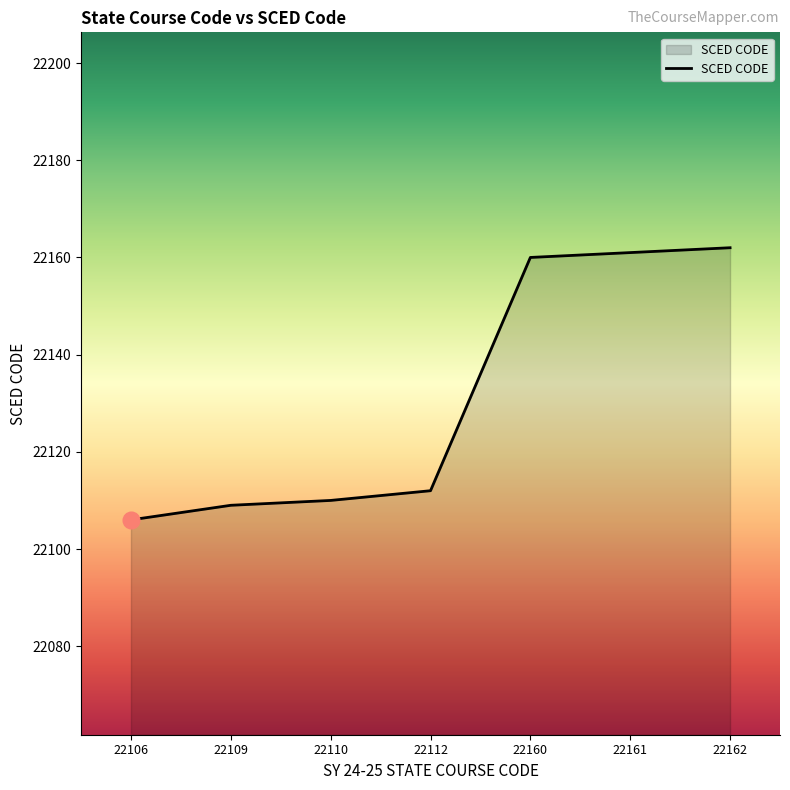

What is the difference between the values at 22162 and 22112?

50